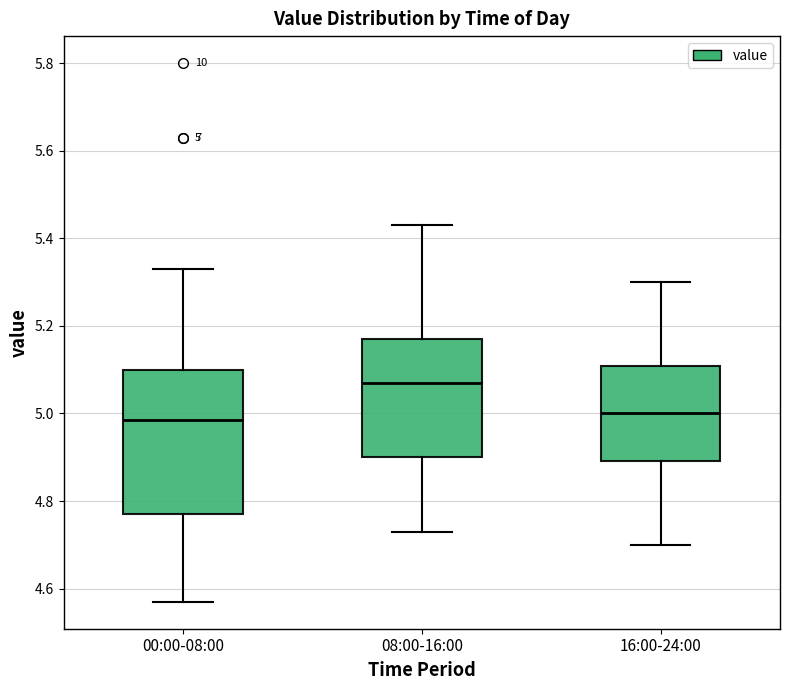

Which box has the highest median line?

08:00-16:00